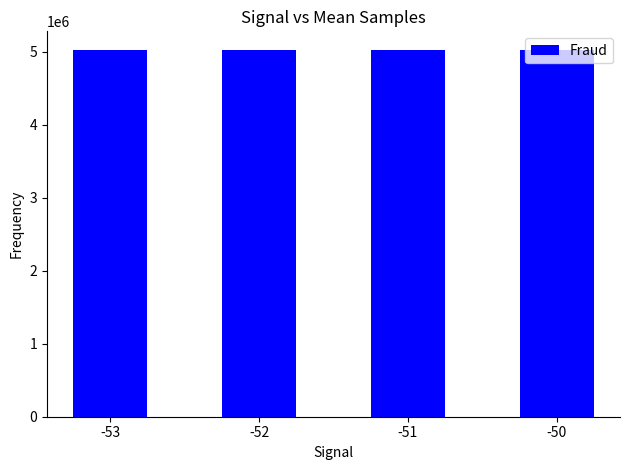

The chart shows a value of 2133181 at -51. True or false?

False